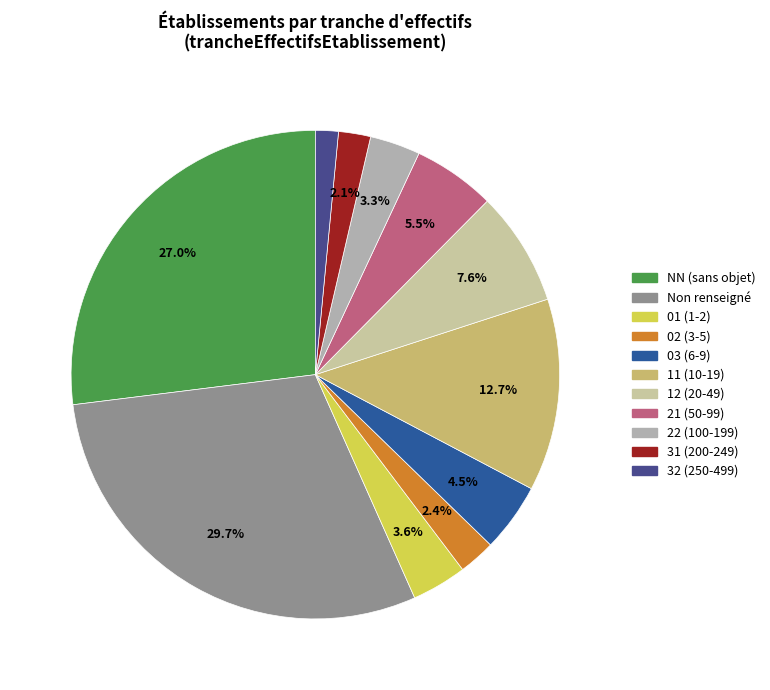

Which category has the biggest portion of the pie?

Non renseigné